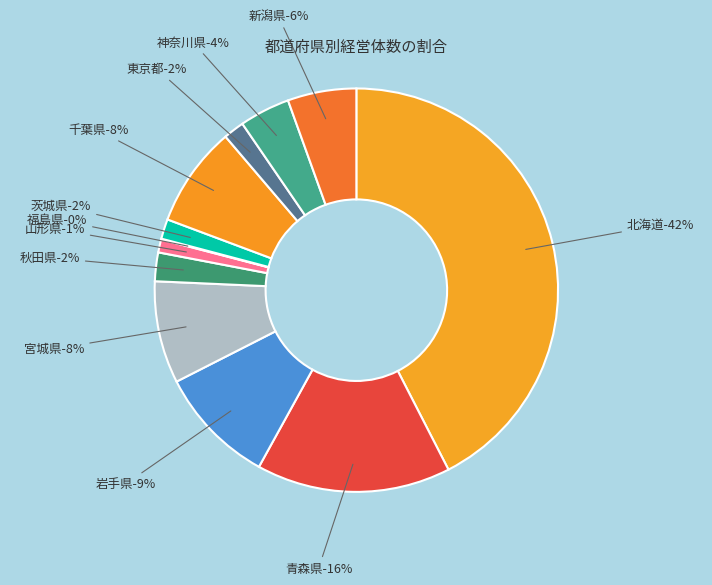

To the nearest percent, what is the average slice percentage?

8%